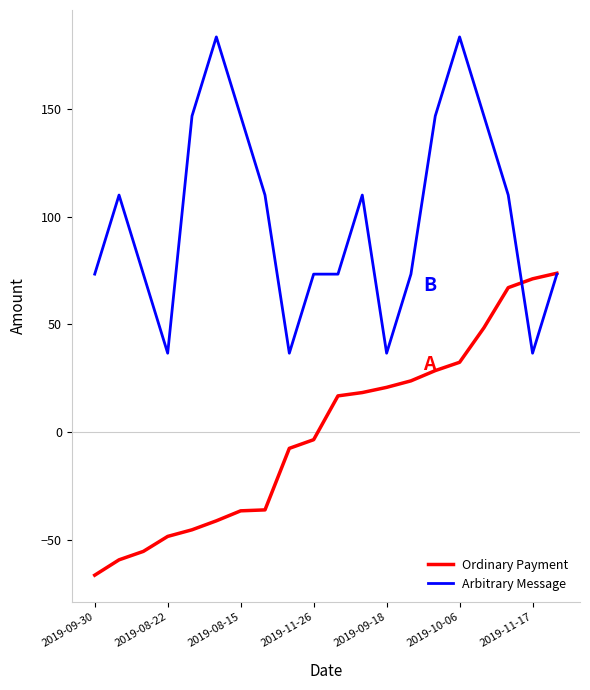

Which series has the widest spread of values?

Arbitrary Message